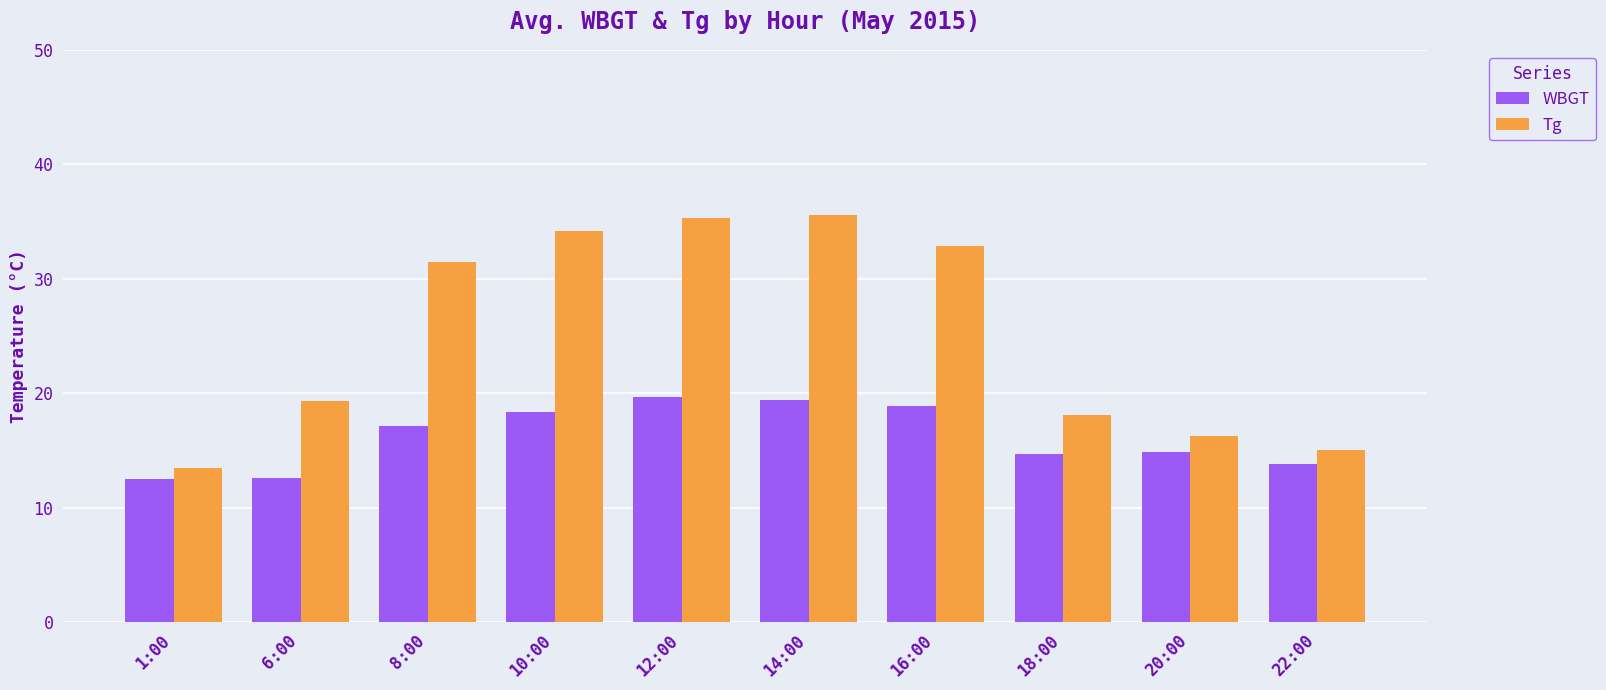

How many distinct data groups are displayed?

2